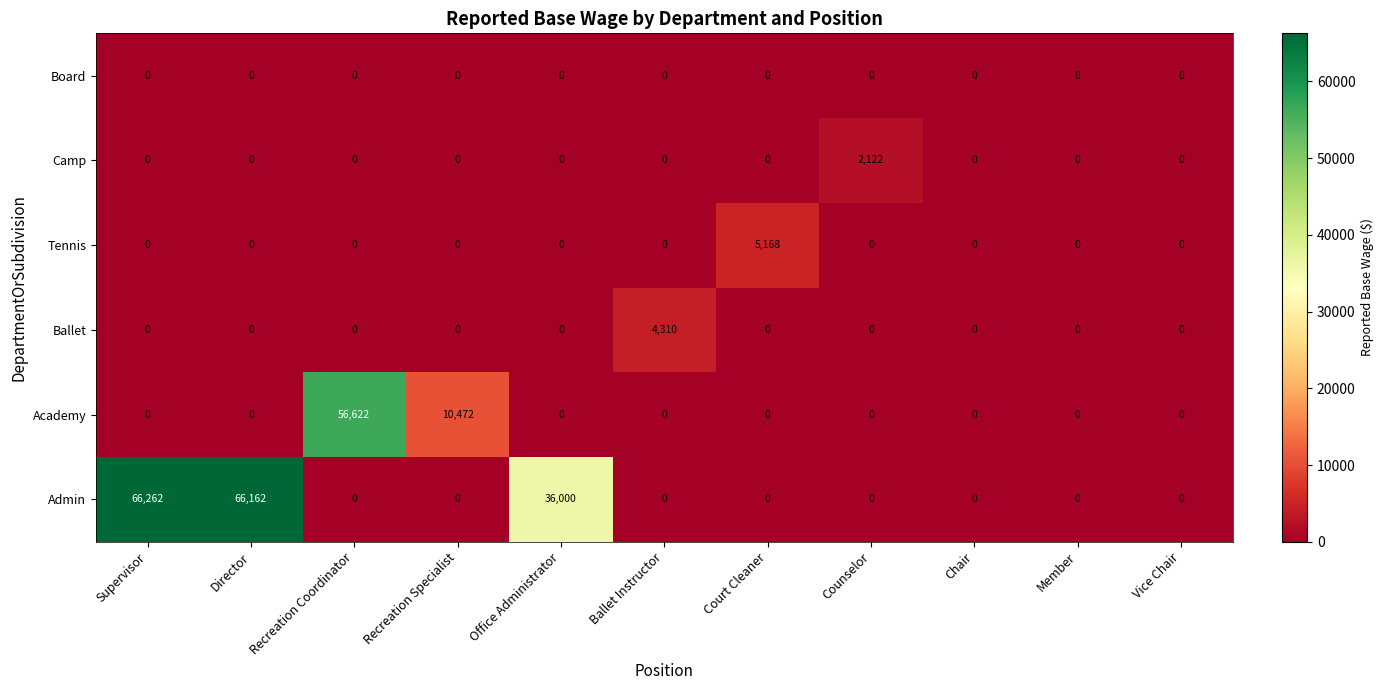

At which category is the sum across all series the highest?

Supervisor